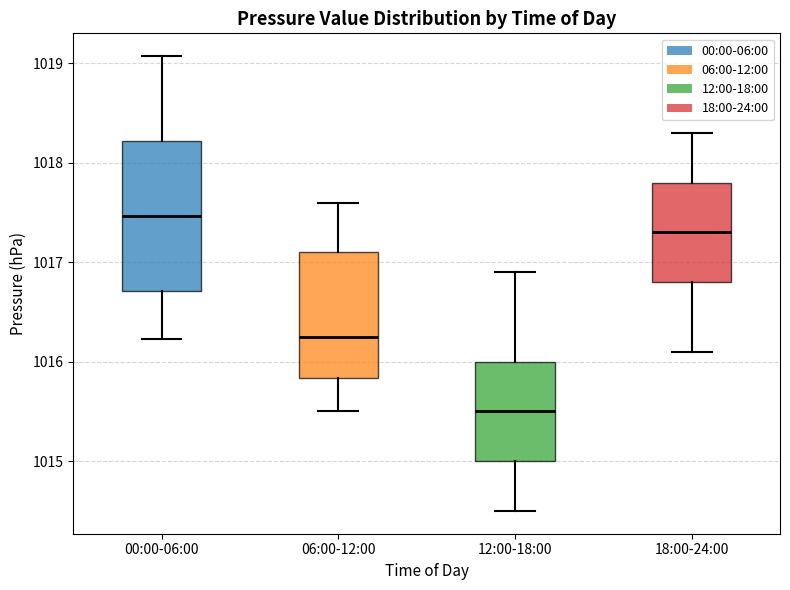

Which box has the highest median line?

00:00-06:00